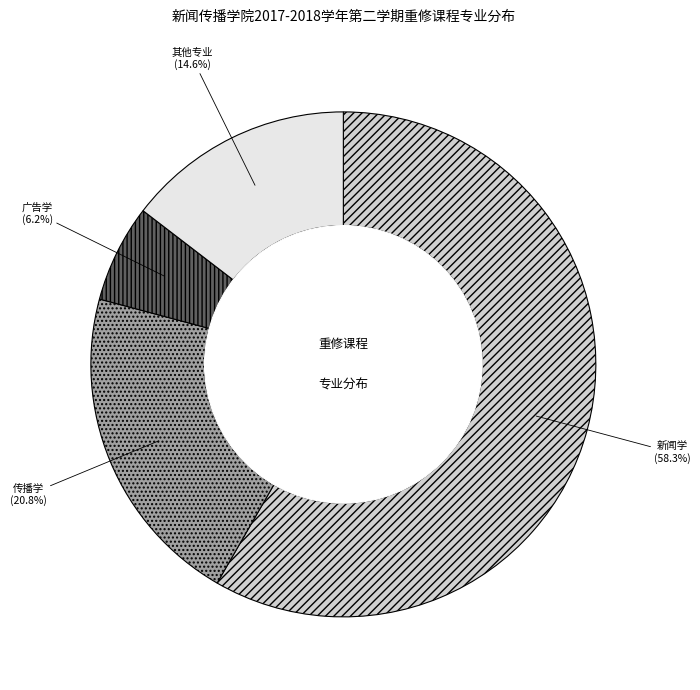

Approximately how many times larger is the value at 广告学 compared to 其他专业?

0.4